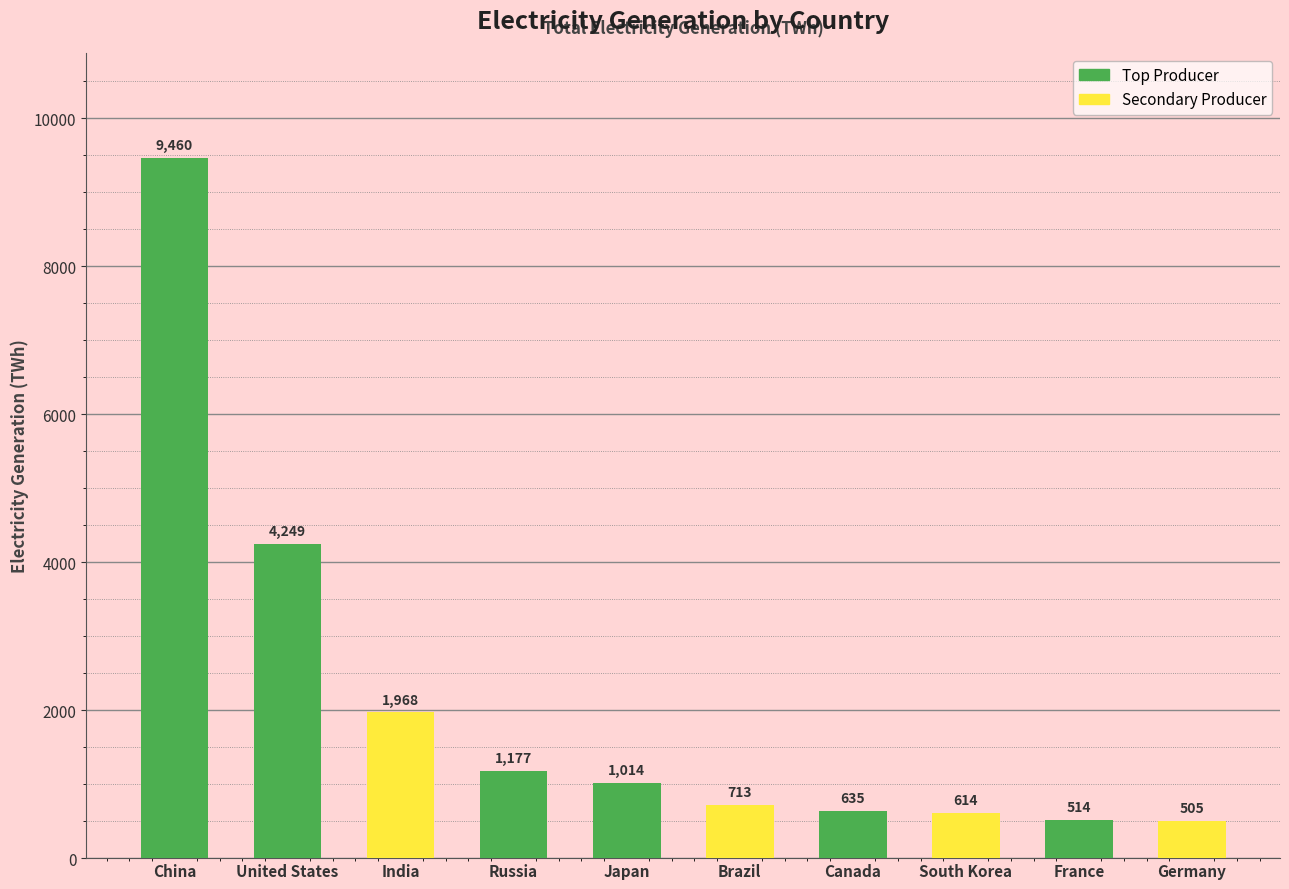

Is it true that the value at United States is 4249.1?

True